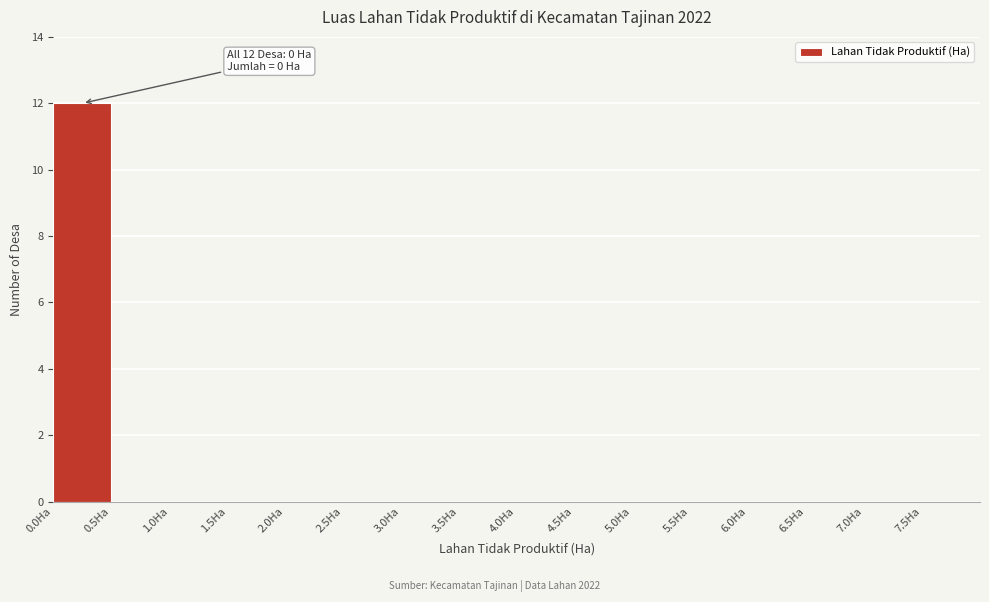

Which range on the x-axis has the tallest bar?

0.0 to 0.5